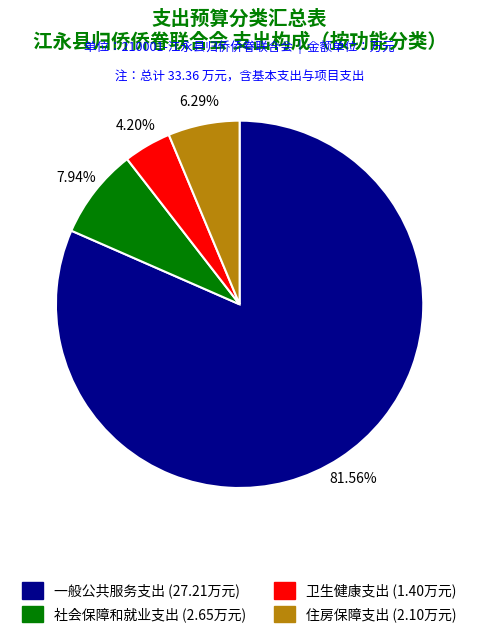

What percentage do 社会保障和就业支出 and 住房保障支出 together represent?

14.2%